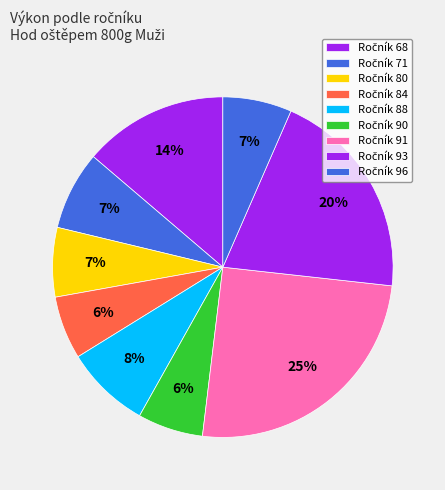

How many slices are in this pie chart?

9